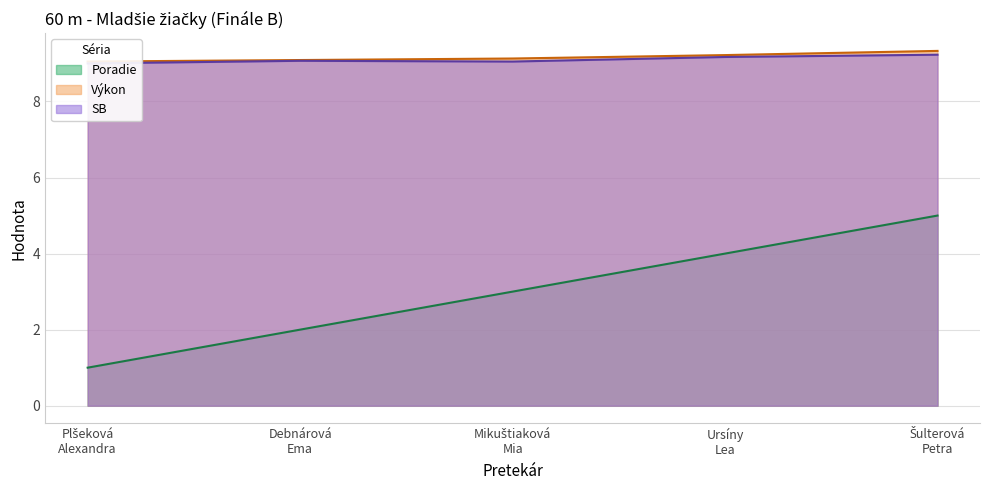

What is the difference between the second highest and second lowest values in the SB series?

0.1